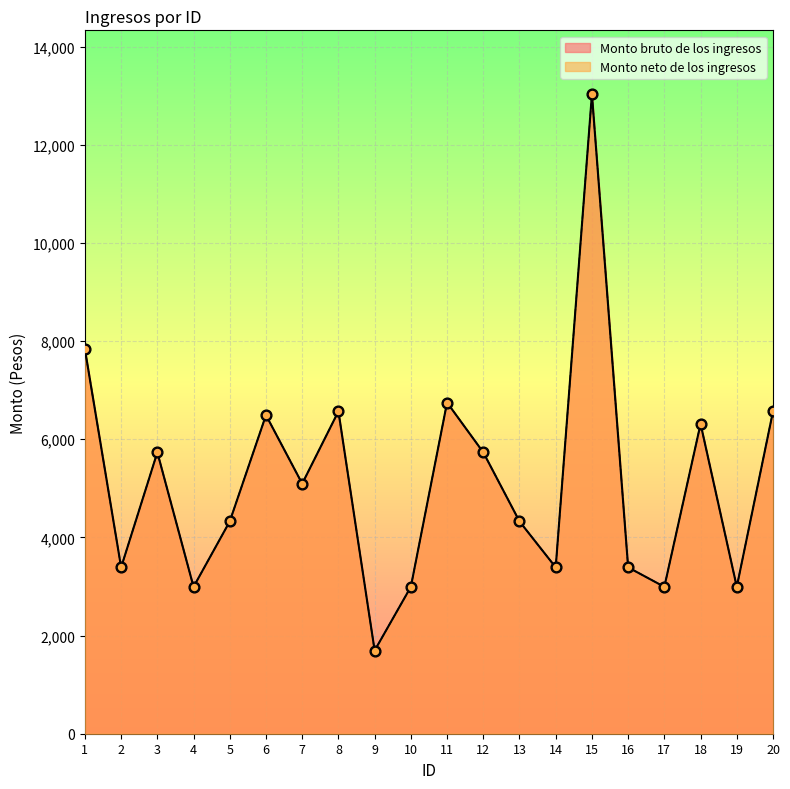

What is the total value across all series at 1?

15668